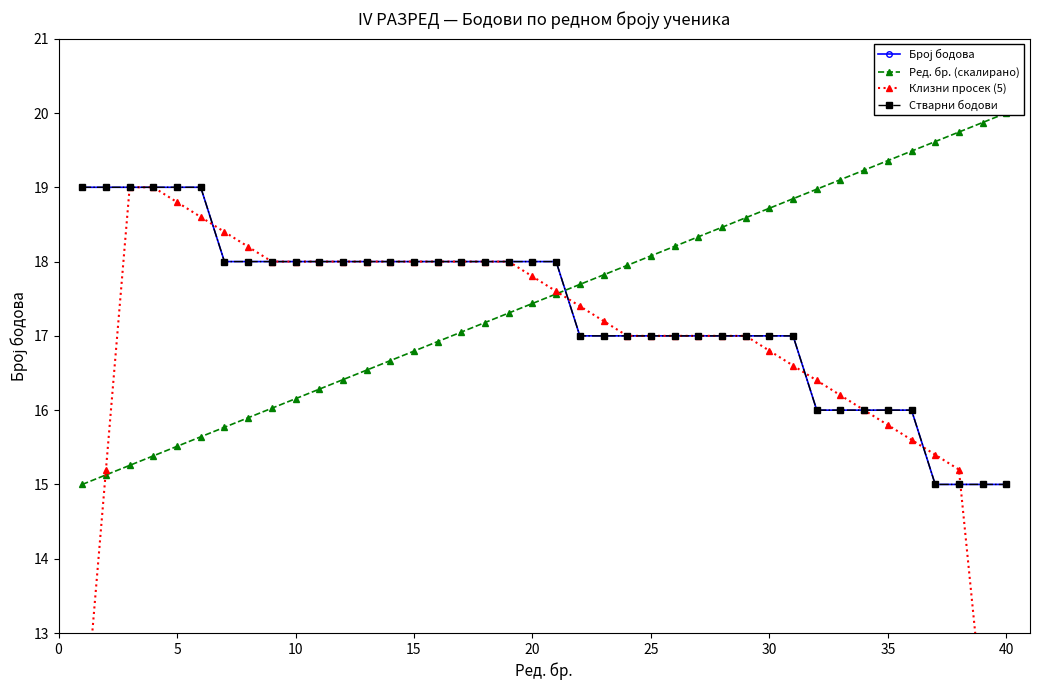

The Клизни просек (5) series shows 18.0 at 15. True or false?

True